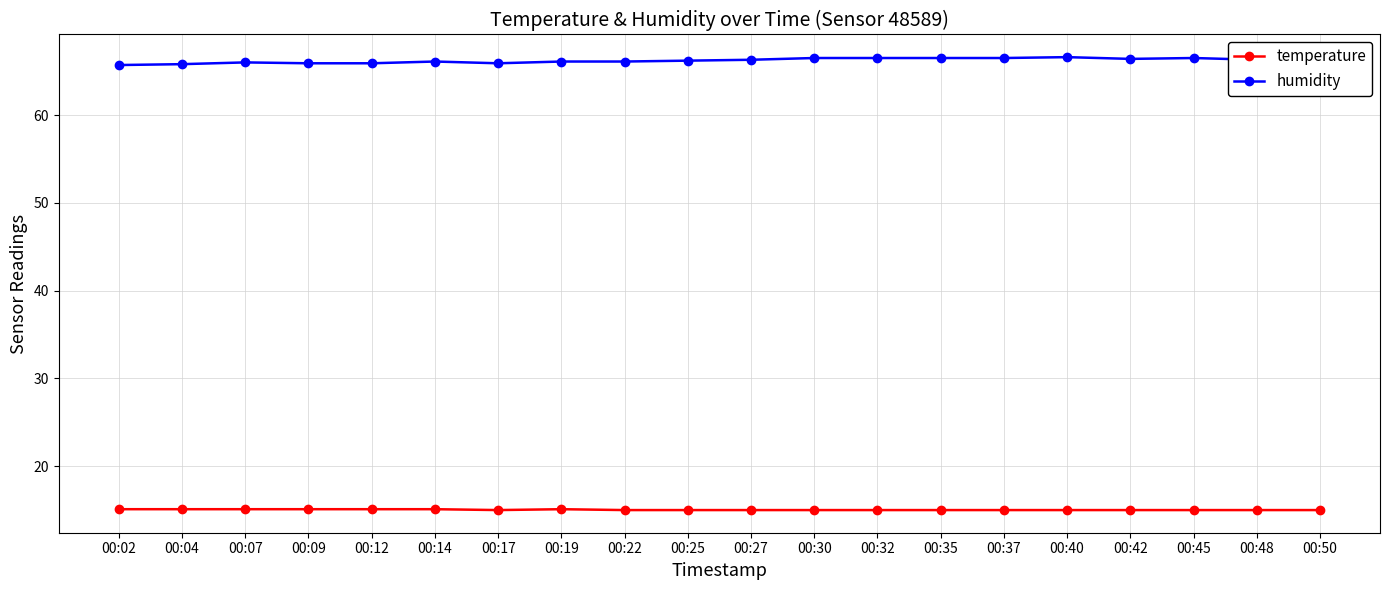

The temperature series shows 4.8 at 00:22. True or false?

False